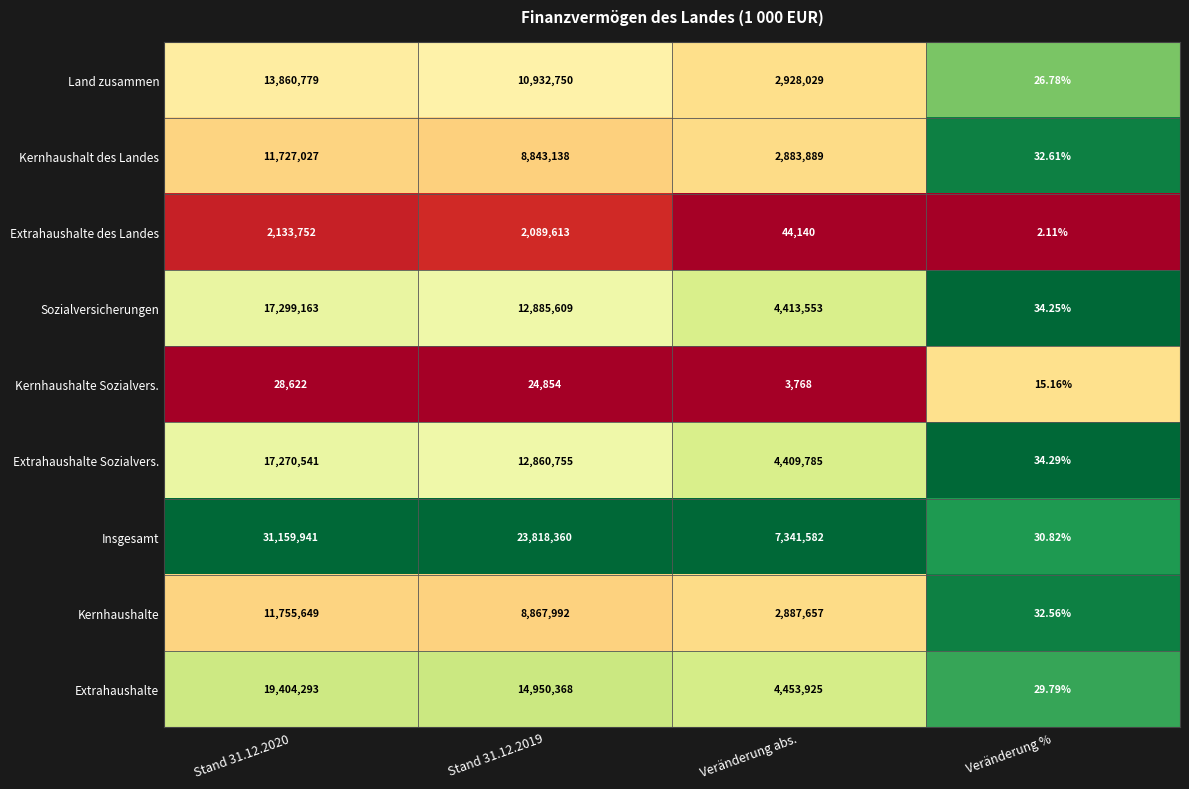

Which category has the lowest value across all series?

Veränderung %